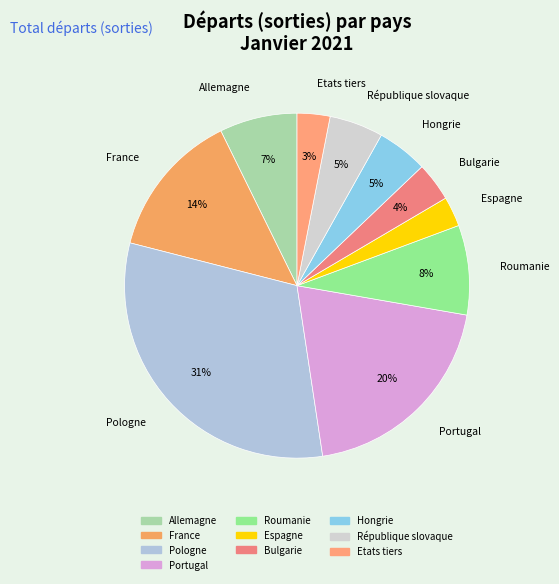

Does Espagne represent more than half of the total?

No